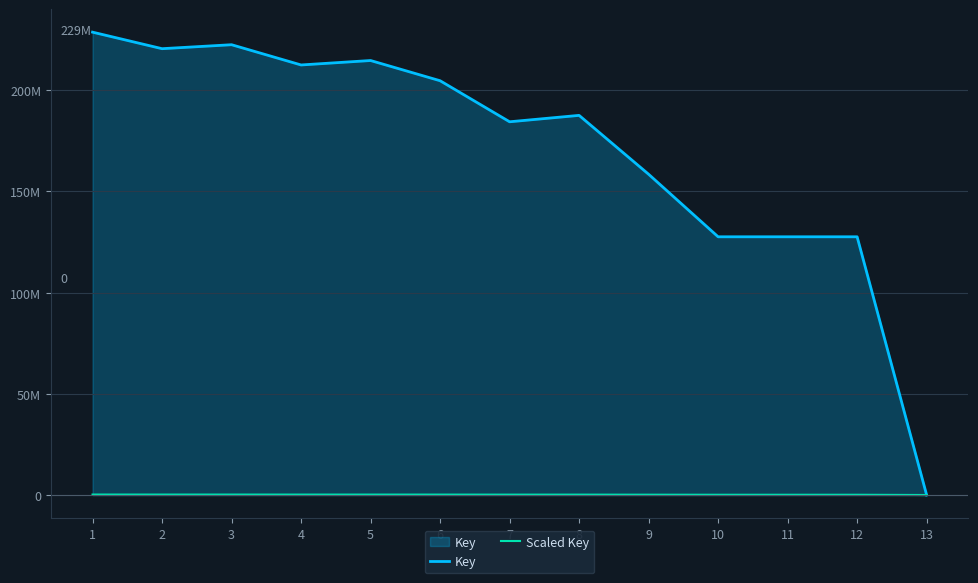

How many data points does each series have?

13